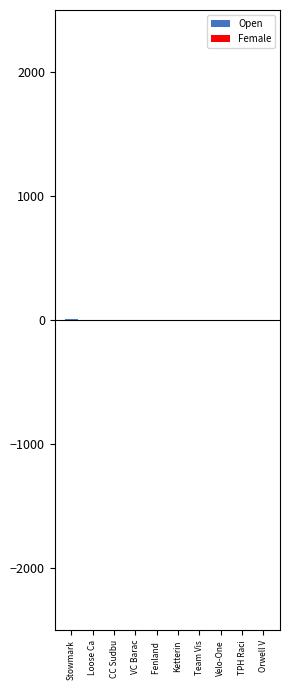

Reading right to left, extract all data points from this chart.

Open: Orwell V=1	TPH Raci=0	Velo-One=1	Team Vis=1	Ketterin=1	Fenland =1	VC Barac=2	CC Sudbu=1	Loose Ca=3	Stowmark=6
Female: Orwell V=0	TPH Raci=-1	Velo-One=0	Team Vis=0	Ketterin=0	Fenland =-1	VC Barac=0	CC Sudbu=-1	Loose Ca=-1	Stowmark=0